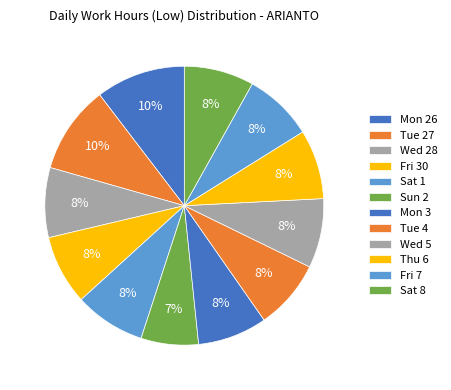

Does Wed 28 represent more than half of the total?

No